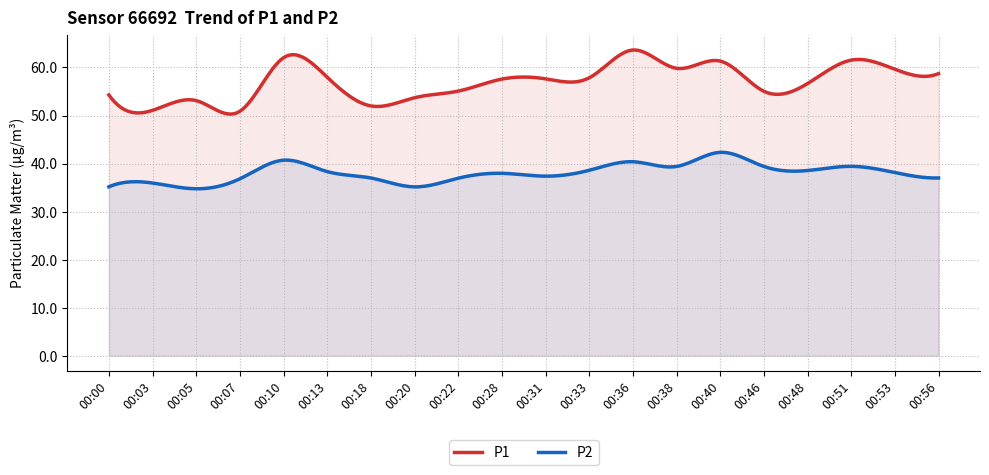

Reading left to right, transcribe all the data shown in this chart.

P1: 54.3	51.1	53.1	50.9	62.0	58.0	52.0	53.7	55.1	57.6	57.6	57.9	63.6	59.8	61.3	55.0	56.6	61.5	59.6	58.7
P2: 35.2	36.0	34.8	36.8	40.7	38.3	37.0	35.1	37.0	38.0	37.4	38.6	40.4	39.4	42.3	39.4	38.5	39.4	38.1	37.0